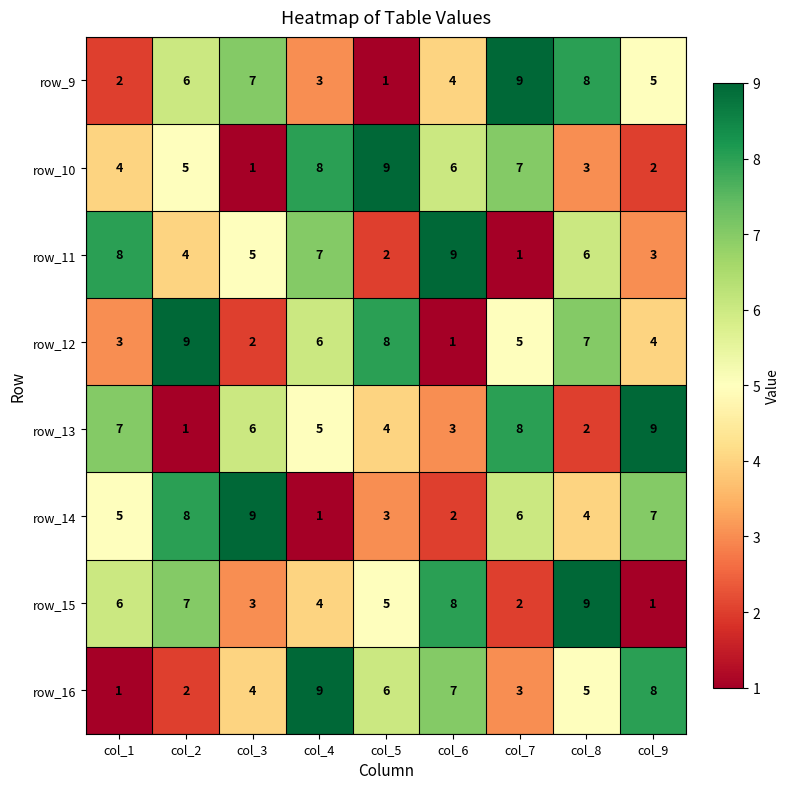

What is the sum of all row_16 values?

45